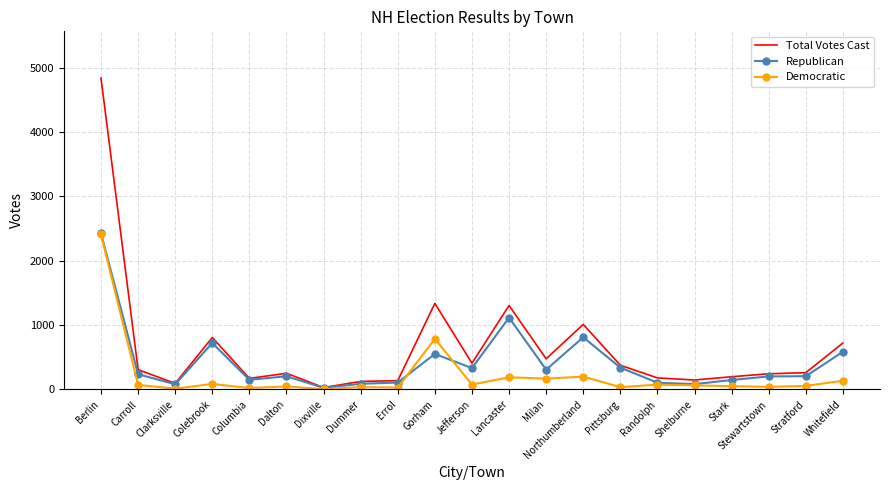

What is the total value across all series at Stark?

396